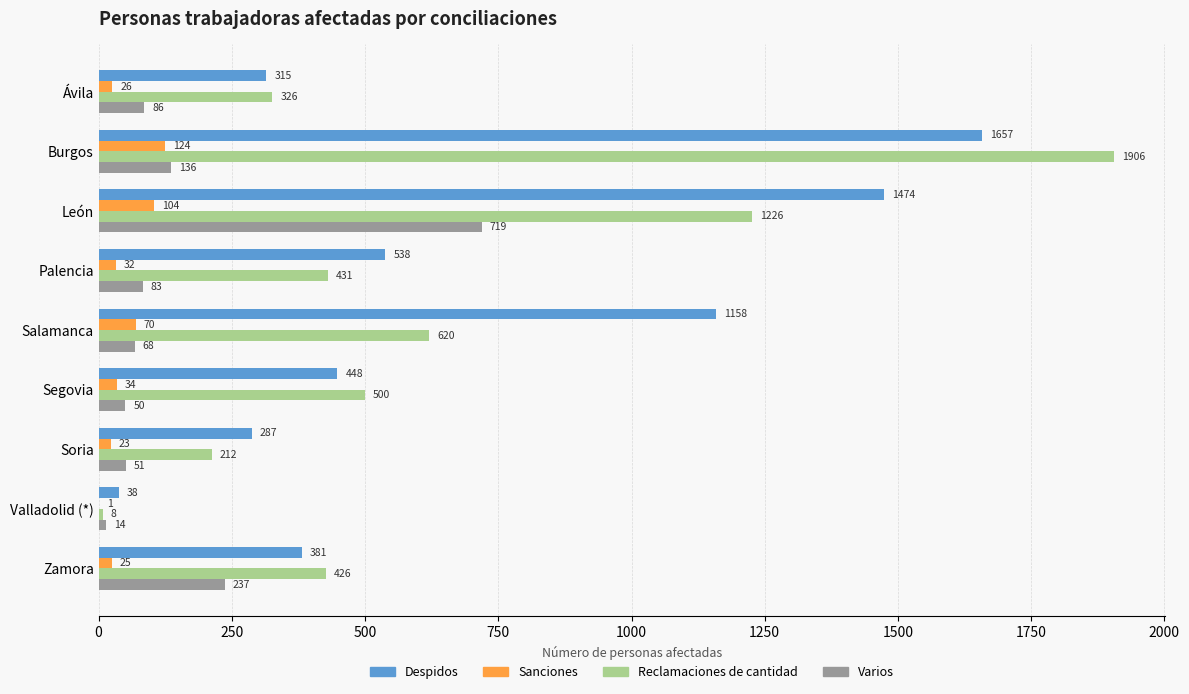

Where is Sanciones nearest to the value 62?

Salamanca